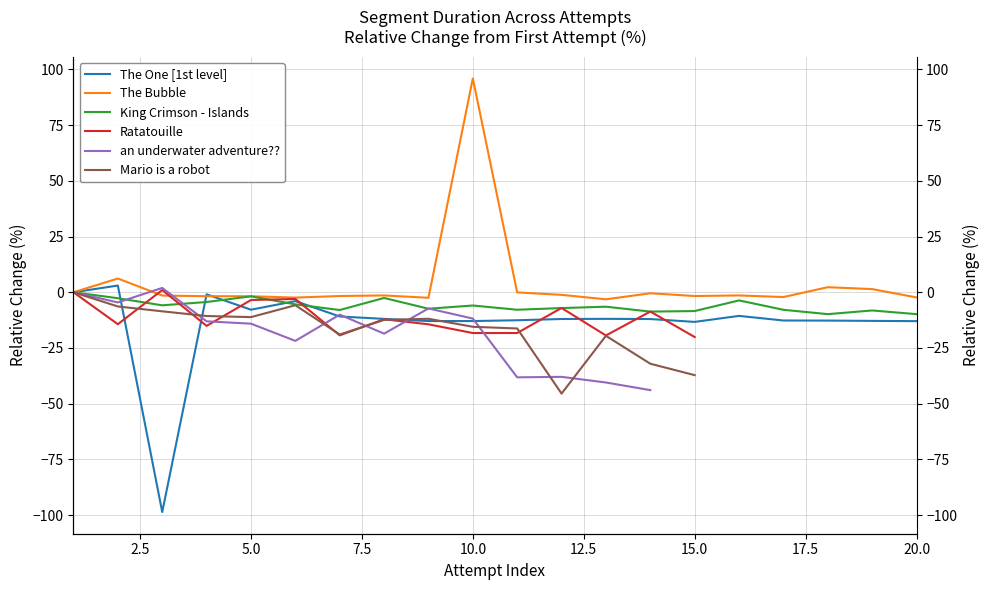

In King Crimson - Islands, how many points are lower than both neighbors (excluding endpoints)?

6